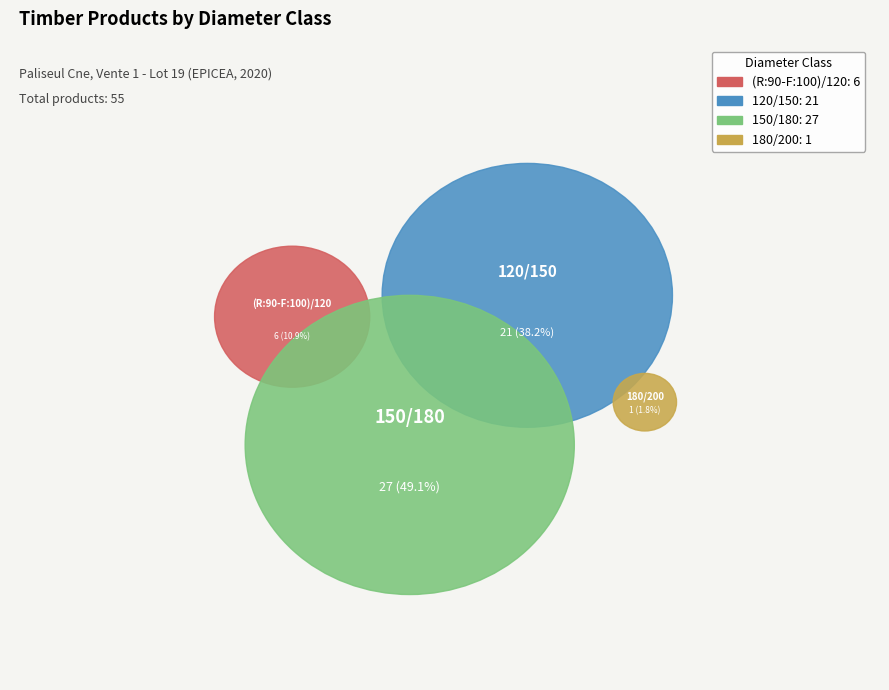

Which category has the biggest portion of the pie?

150/180